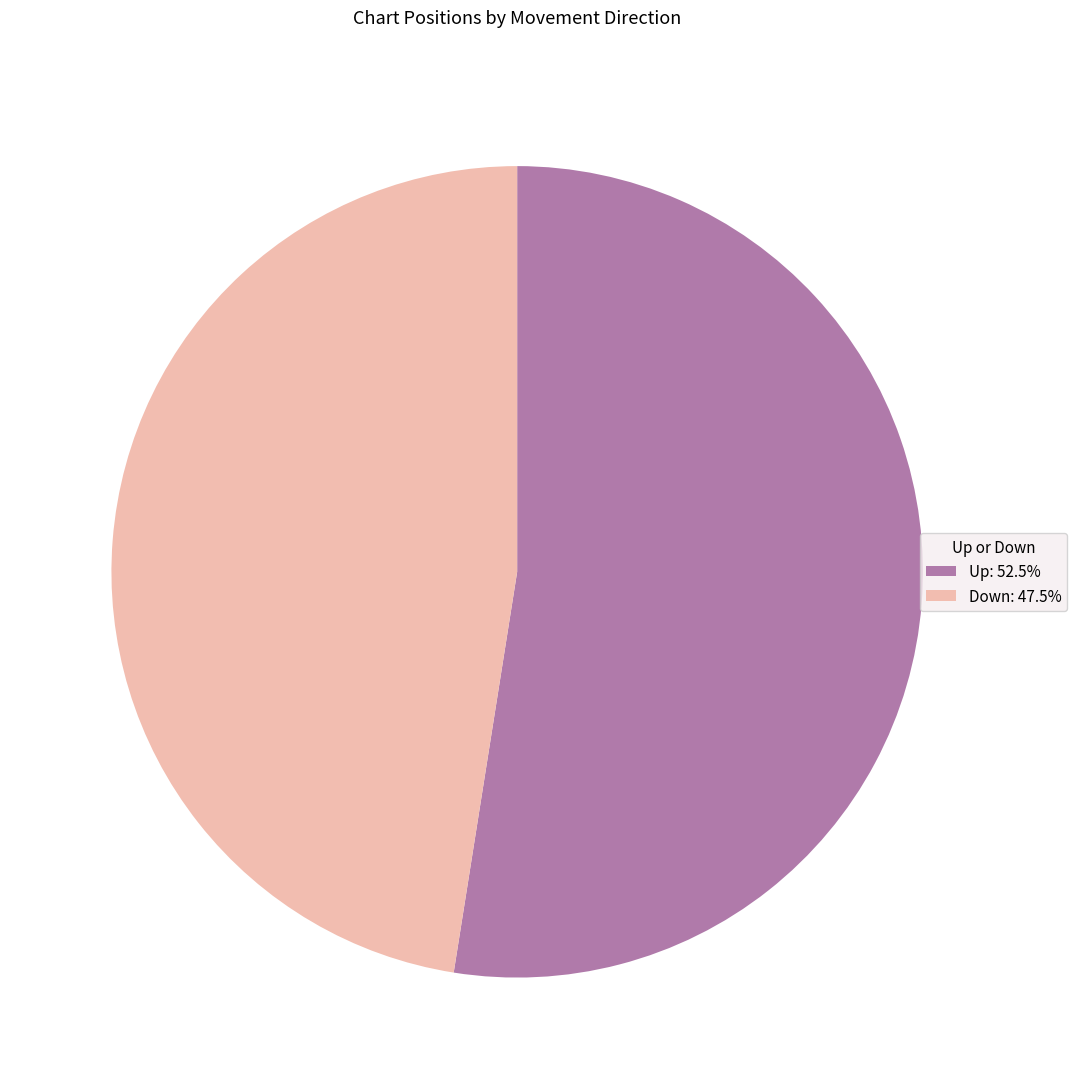

Does Down: 47.5% account for over 50% of the chart?

No